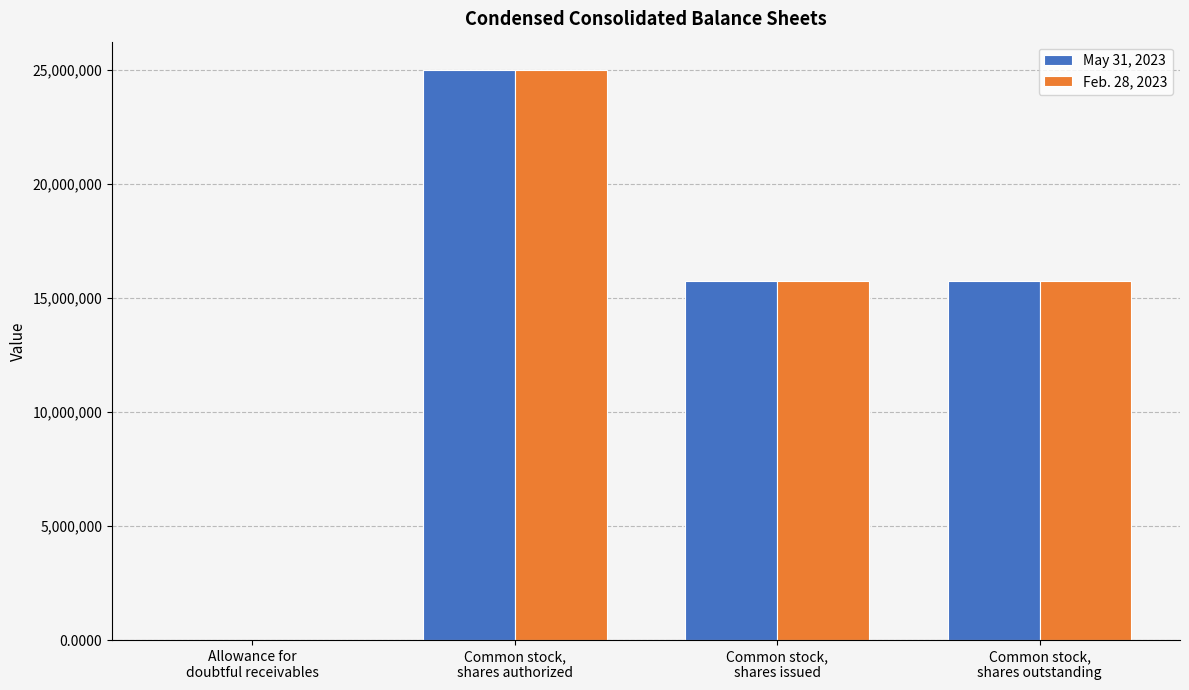

Count the May 31, 2023 values in the range 15742073 to 25000000.

3